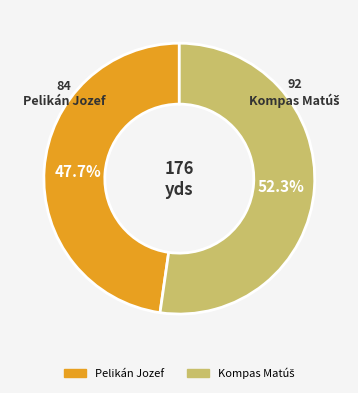

How many slices are in this pie chart?

2